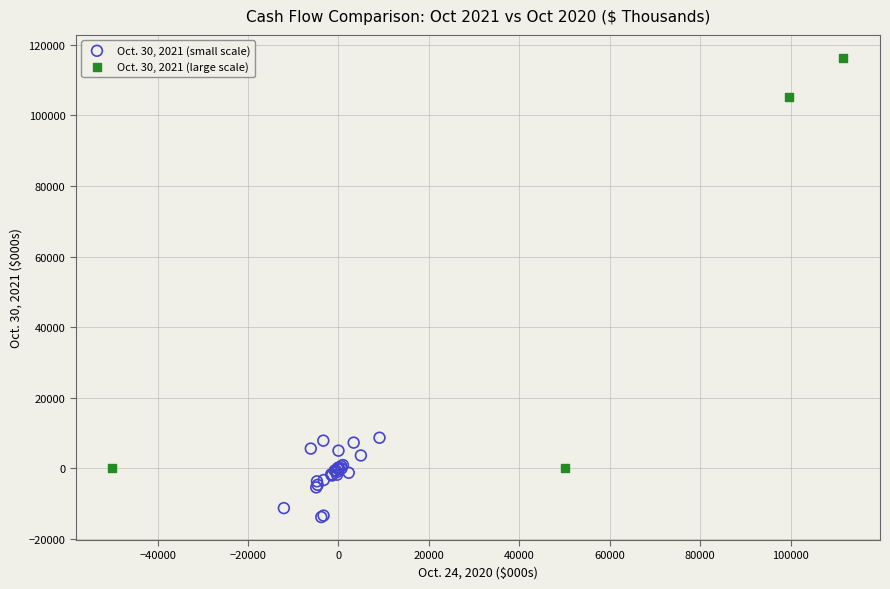

Which series has the widest spread of Y values?

Oct. 30, 2021 (large scale)